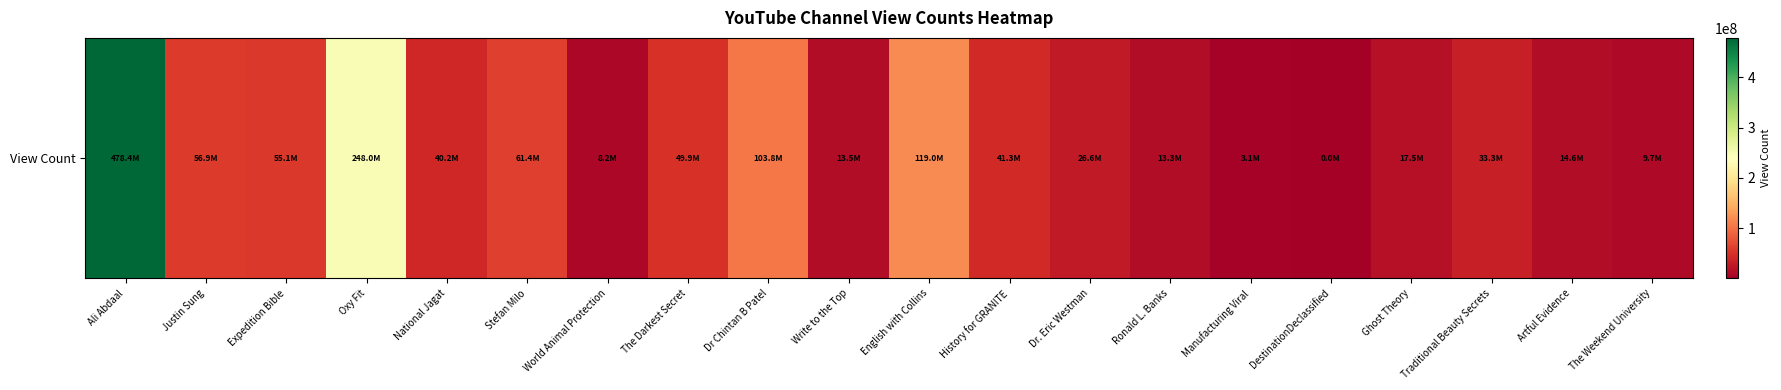

What is the maximum value shown in the chart?

478426464